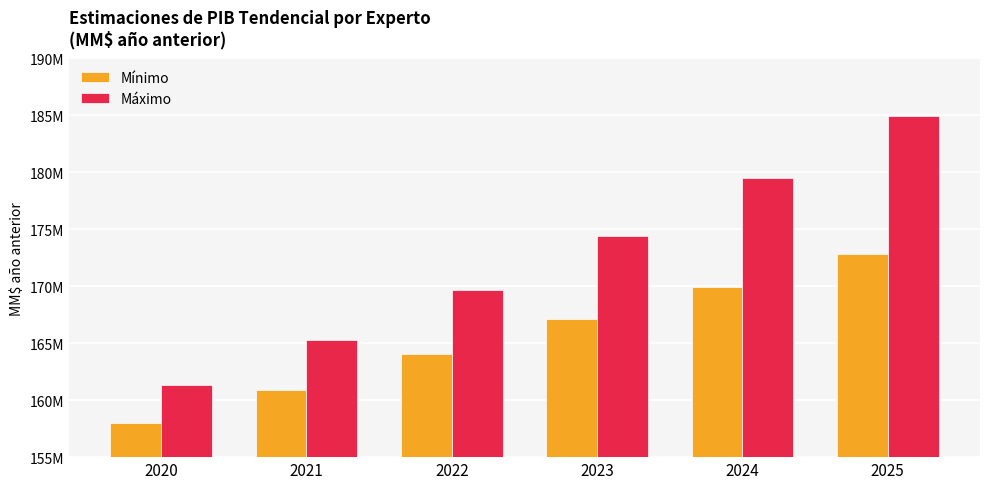

The value of Máximo at 2020 is 234267107.7. True or false?

False